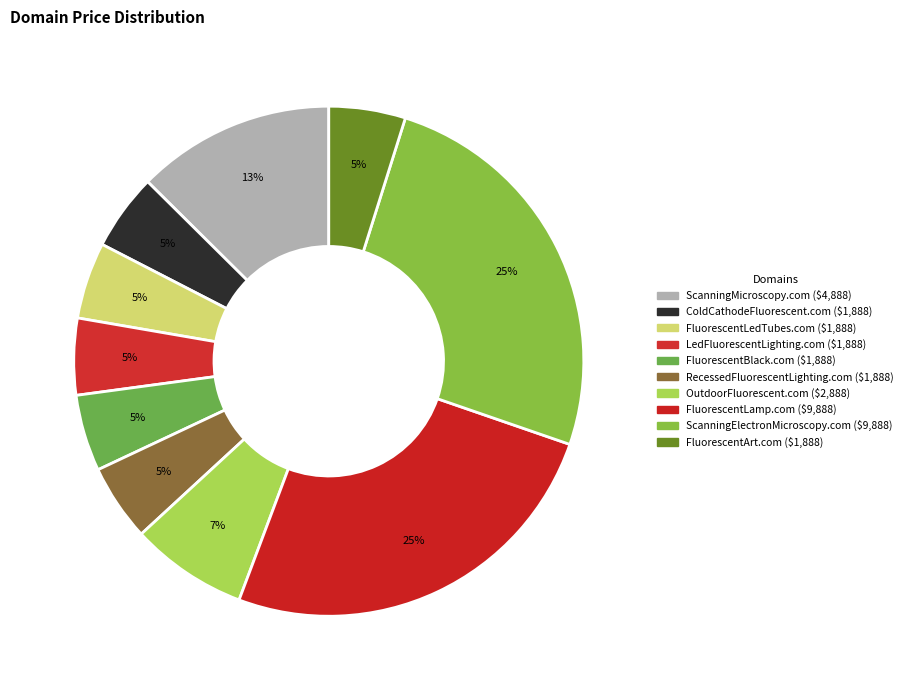

What percentage is the FluorescentBlack.com slice, to the nearest percent?

5%